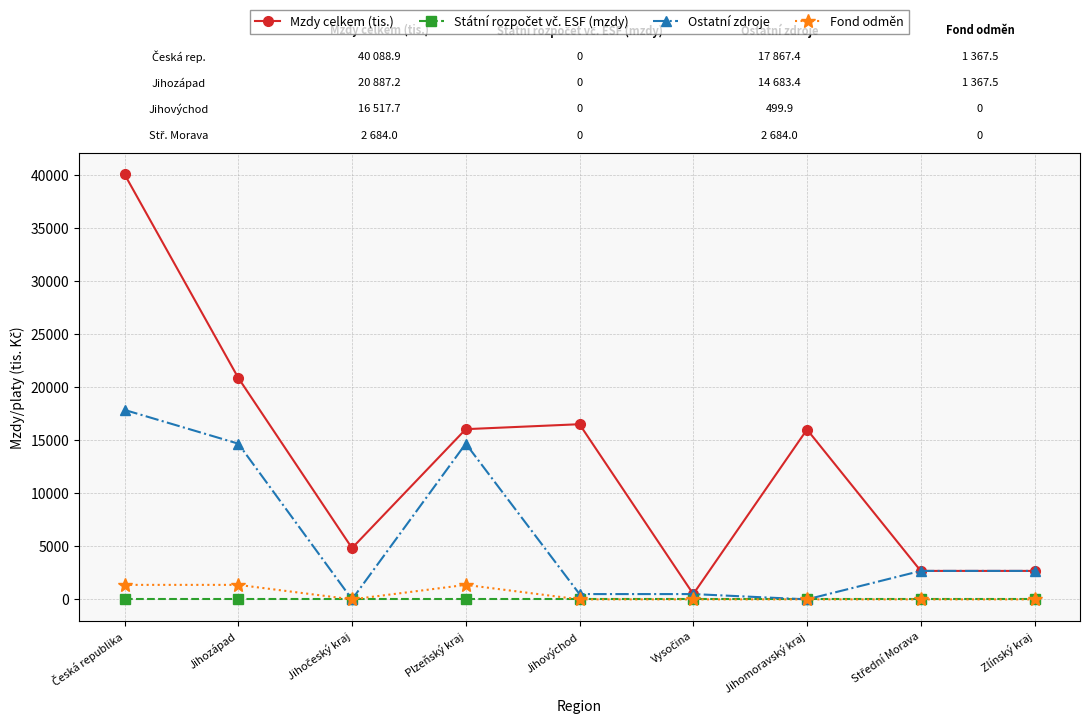

What is the sum of the Mzdy celkem (tis.) values at Zlínský kraj and Jihomoravský kraj?

18701.9